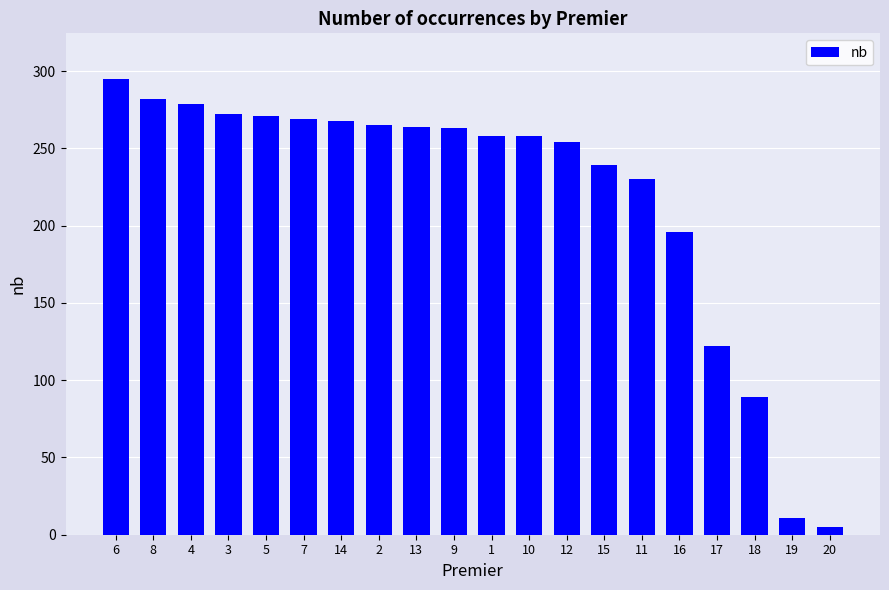

What is the sum of the values at 18 and 8?

371